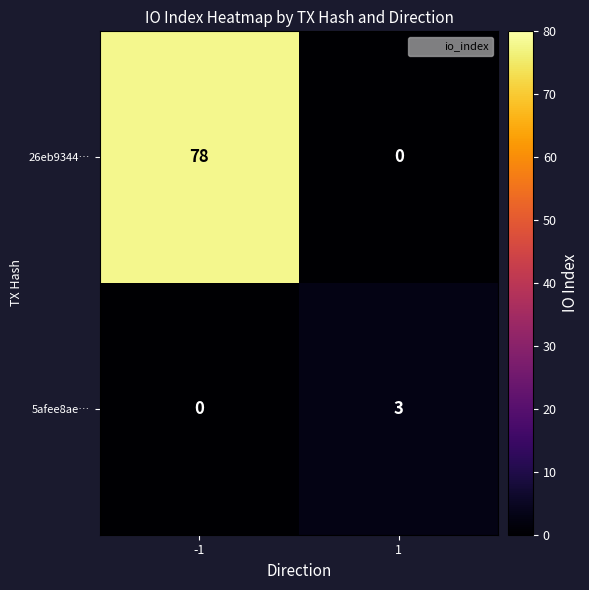

Rank the series at 1 from highest to lowest value.

5afee8ae…, 26eb9344…